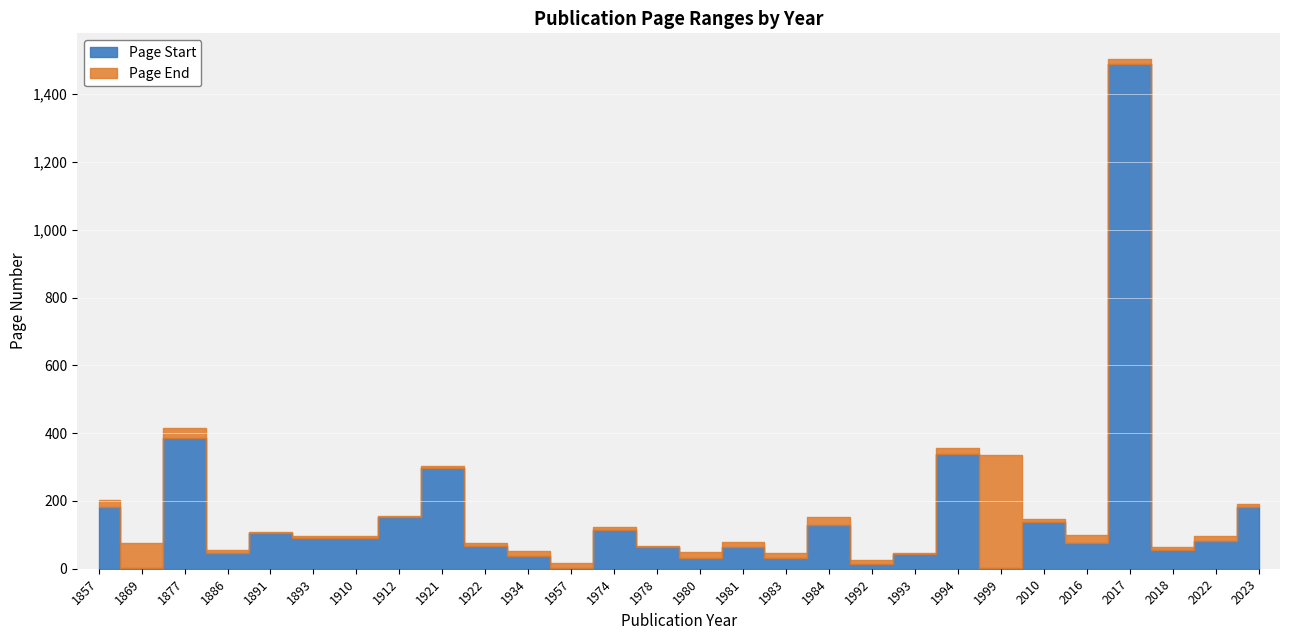

Rank the series at 1992 from highest to lowest value.

Page End, Page Start